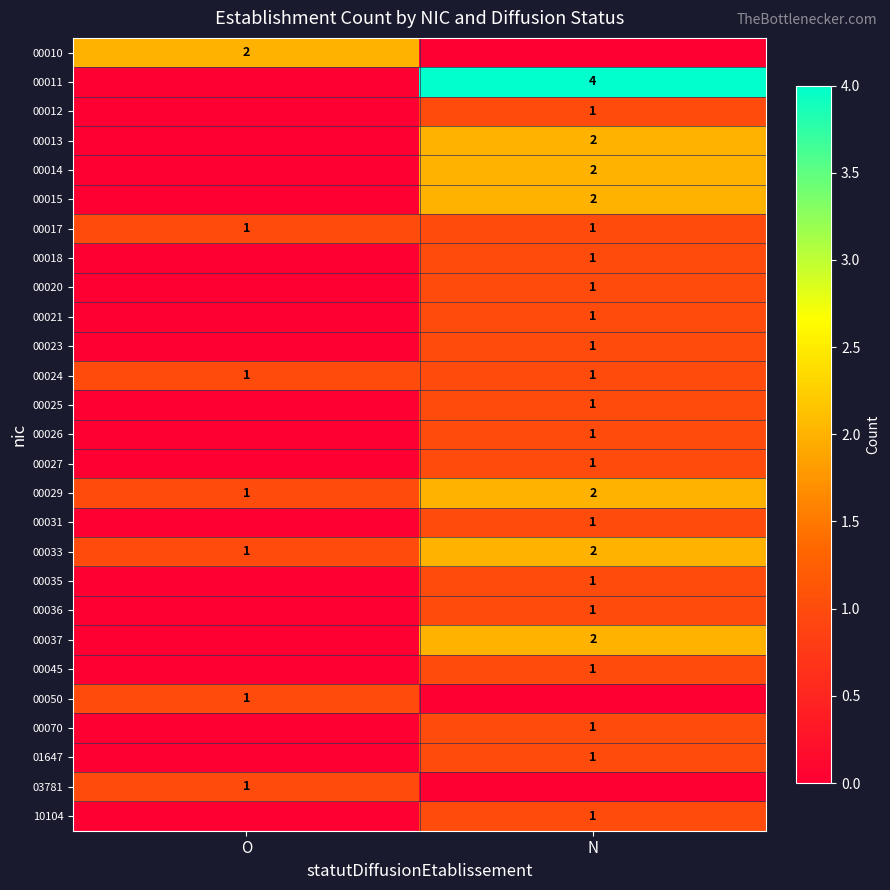

The 00021 series shows 1 at N. True or false?

True